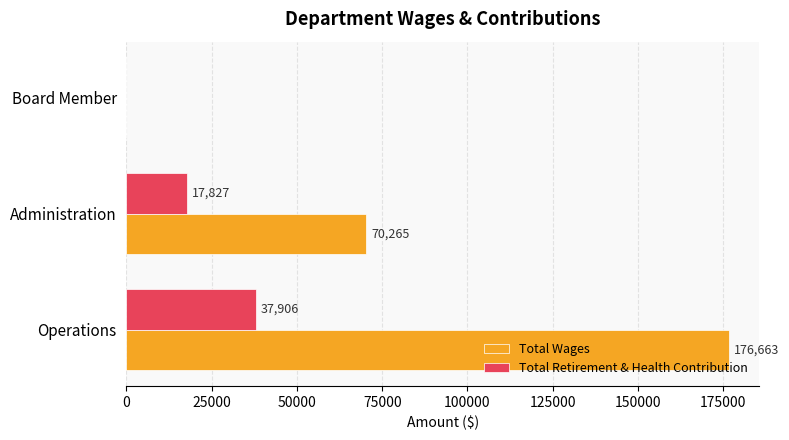

What is the total value across all series at Administration?

88092